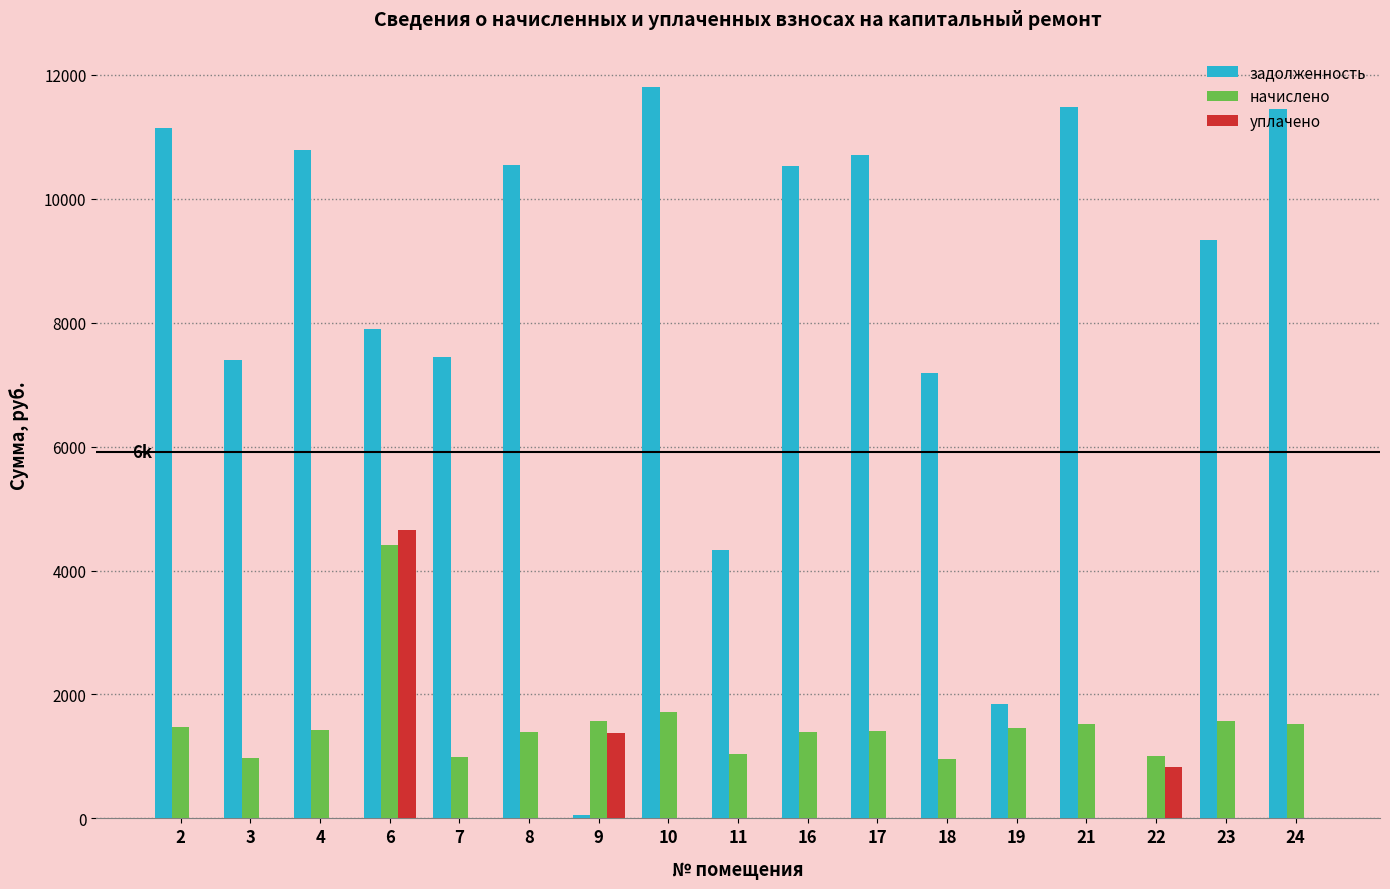

Which series changed the most between 16 and 19?

задолженность